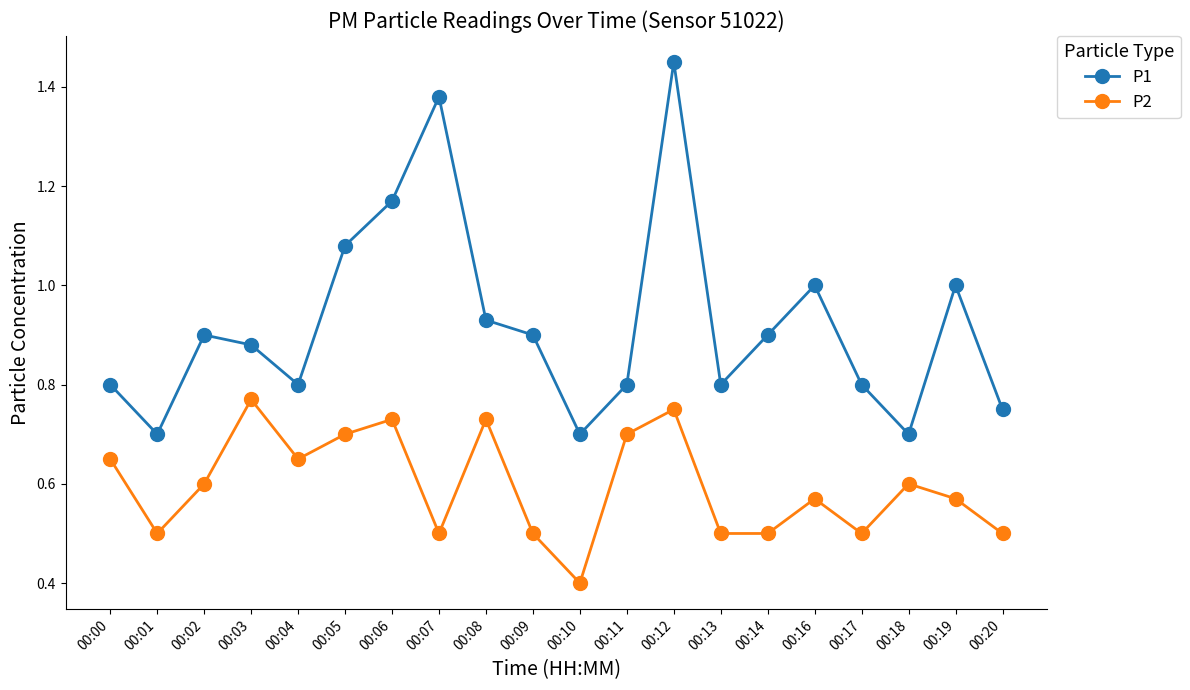

Where is the first local minimum for P1?

00:01